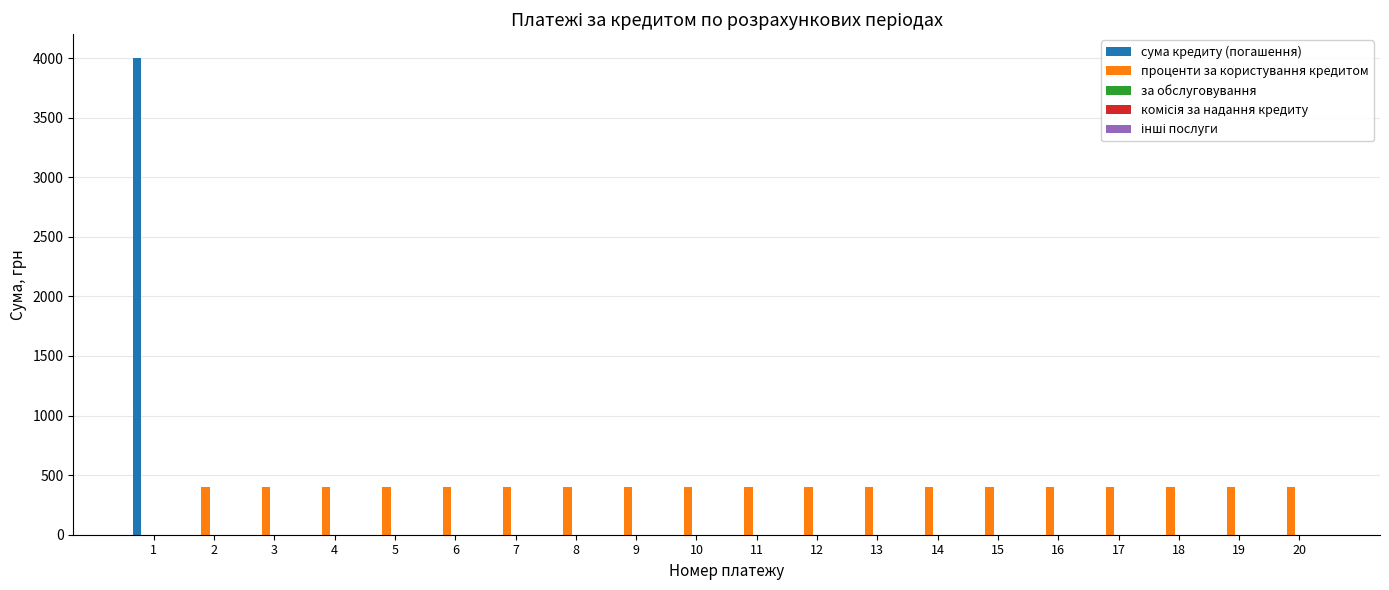

Is the value of сума кредиту (погашення) at 8 greater than the value of проценти за користування кредитом at 11?

No